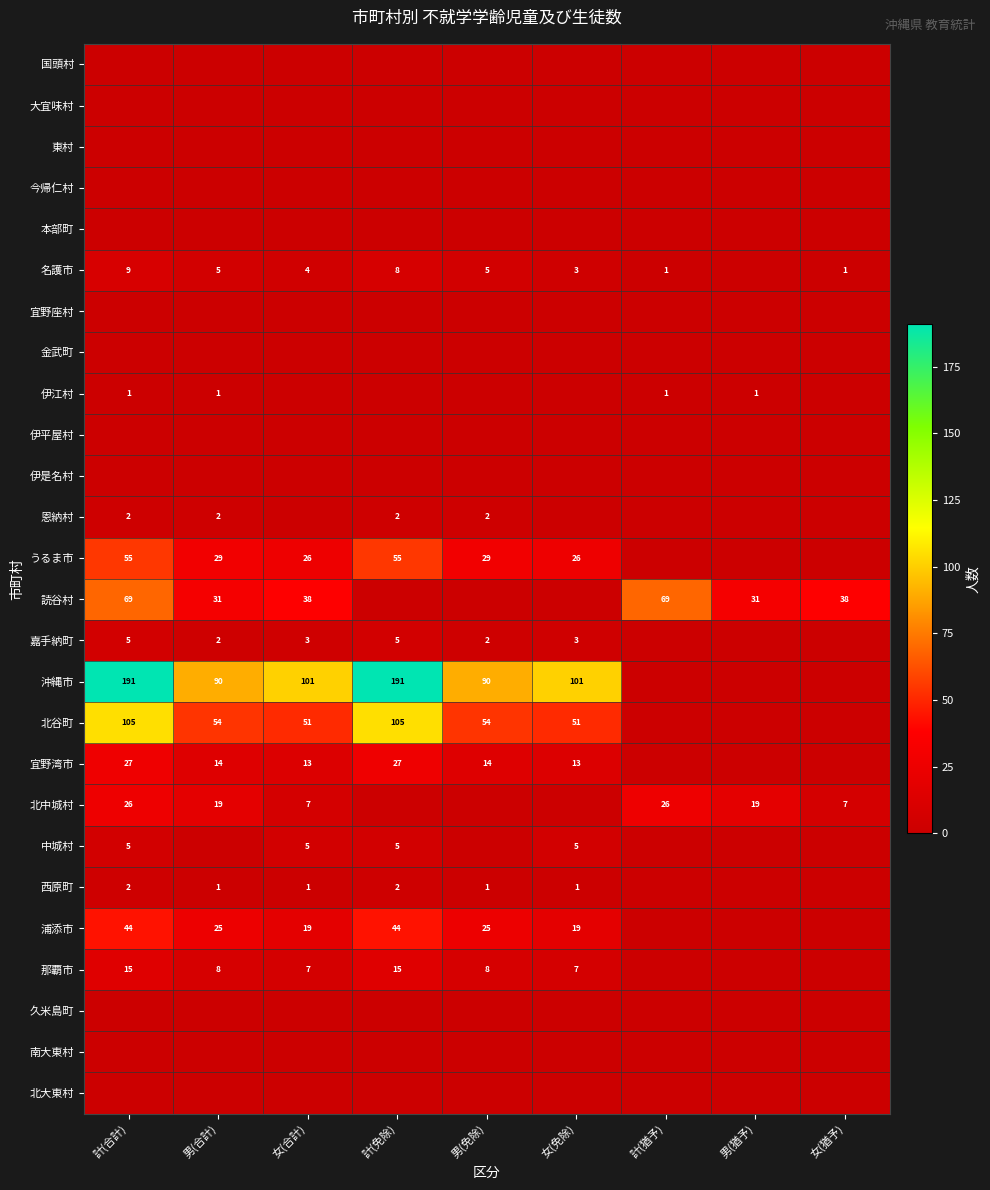

The 名護市 series shows 5 at 男(合計). True or false?

True